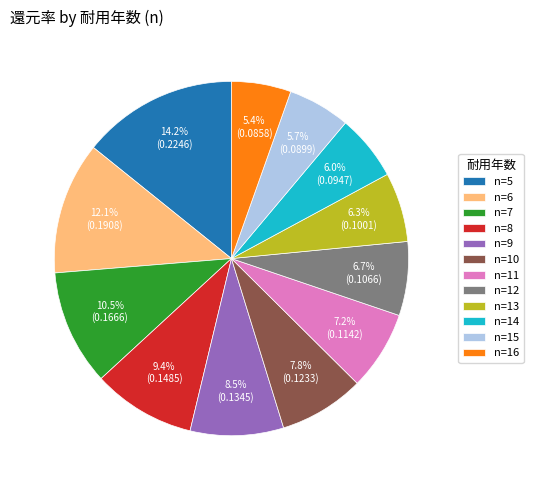

What percentage is NOT represented by n=16?

94.6%